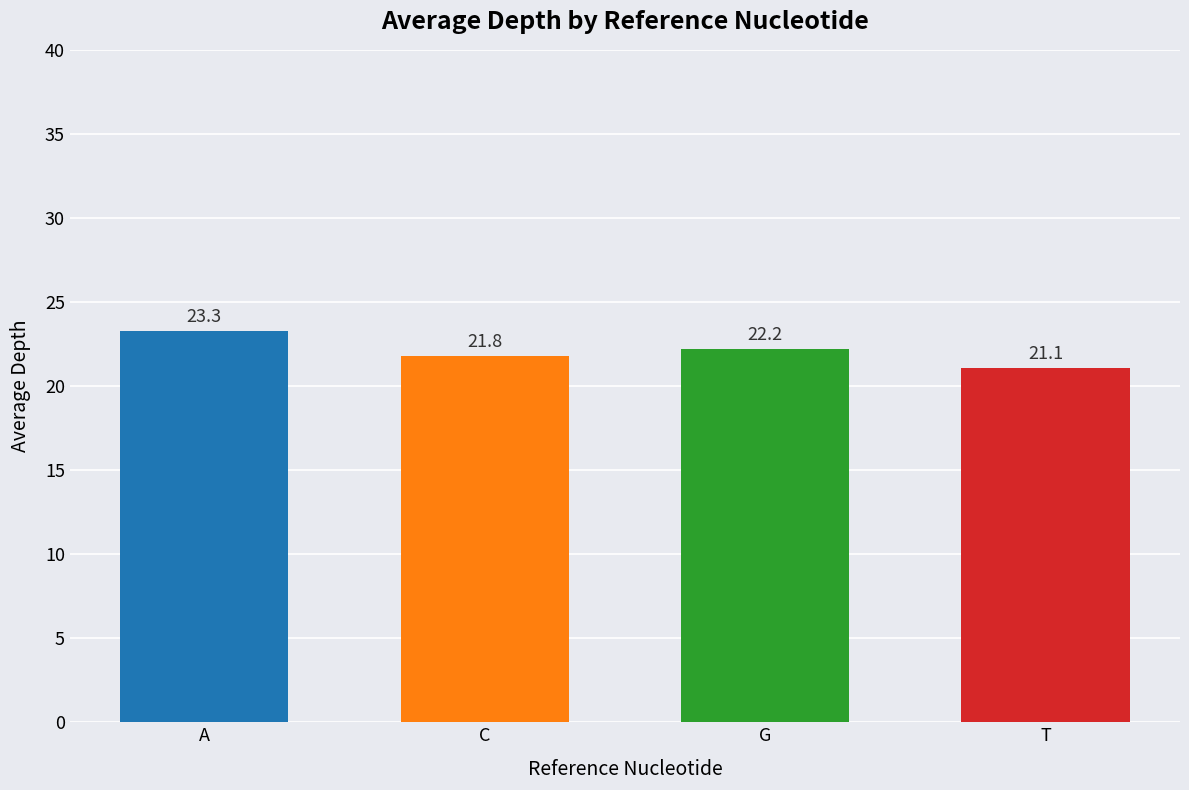

What is the change in value from A to G?

-1.1